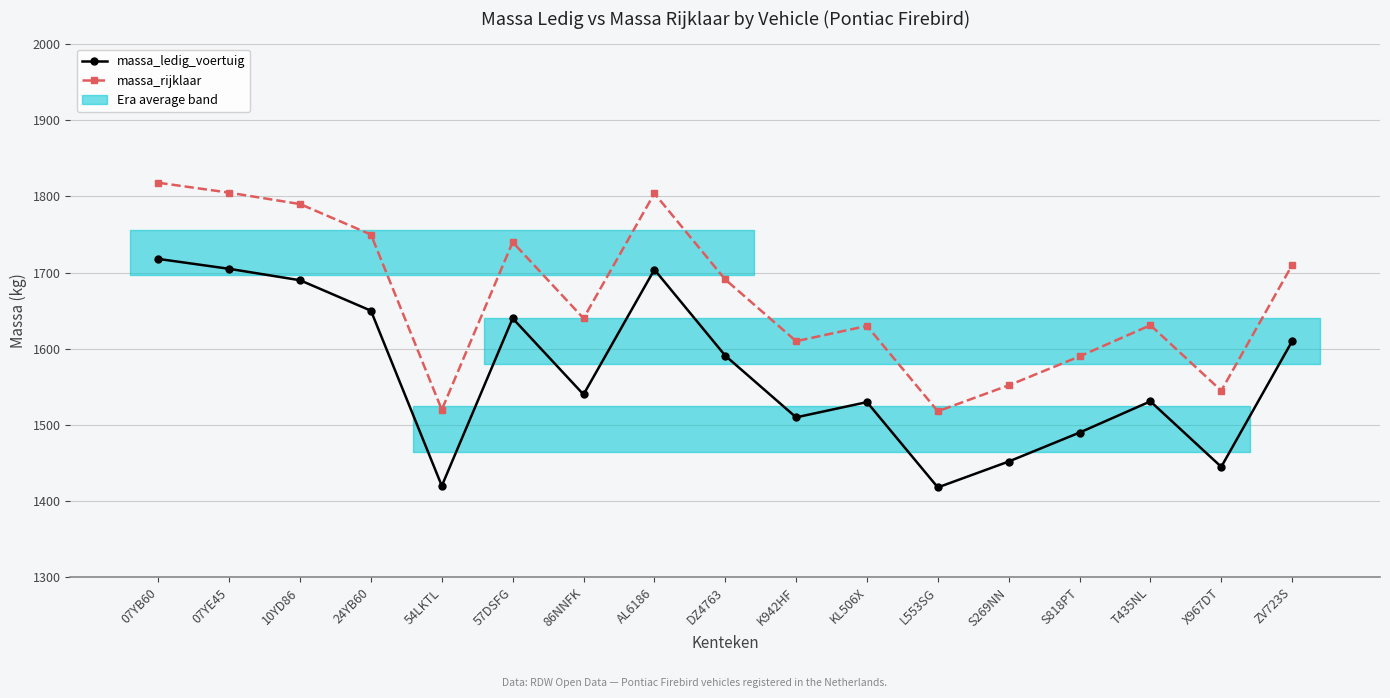

In massa_rijklaar, how many points are higher than both neighbors (excluding endpoints)?

4